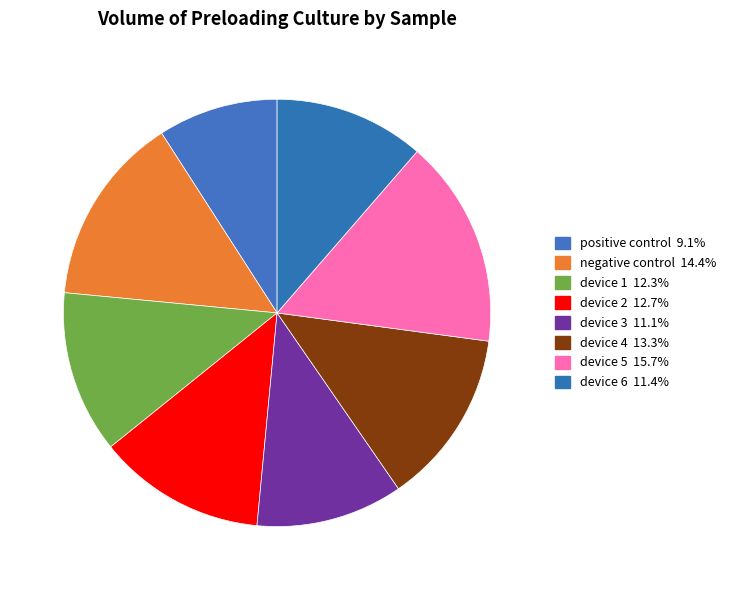

Count the number of slices in the pie.

8